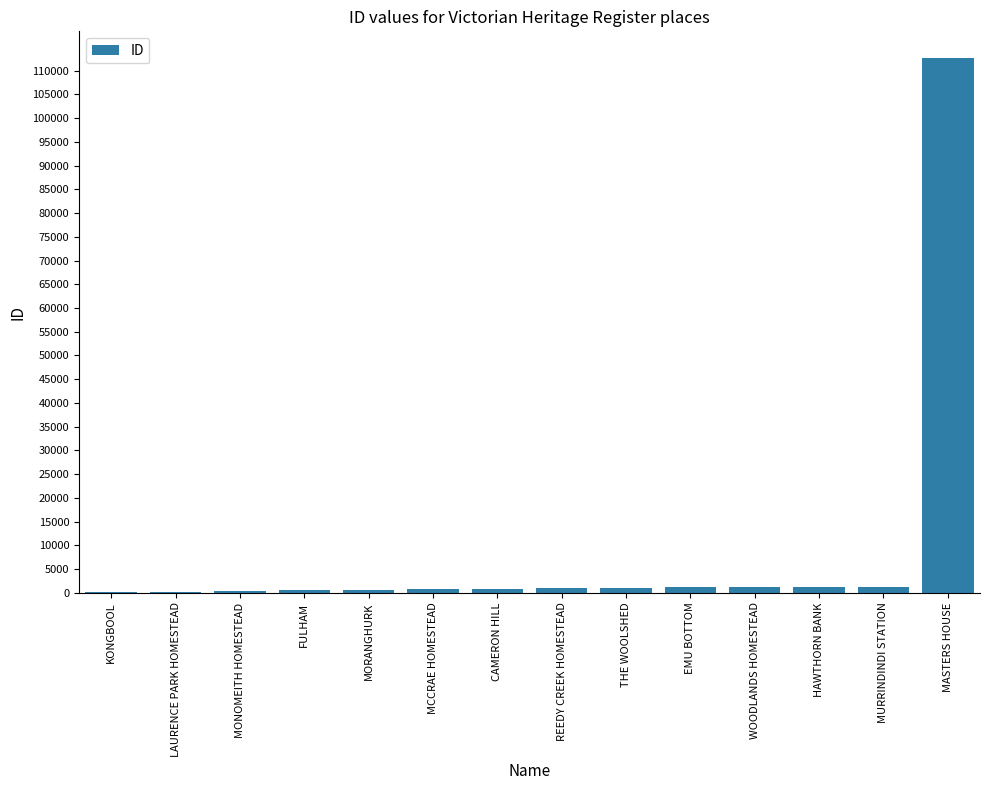

What is the greatest value displayed?

112676